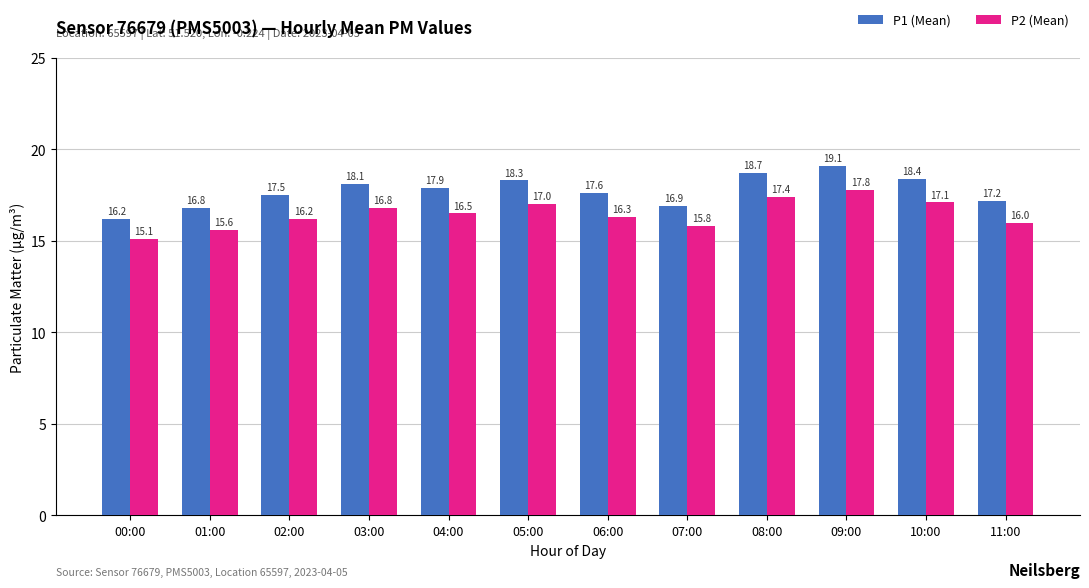

What is the difference between the P1 (Mean) values at 00:00 and 09:00?

2.9